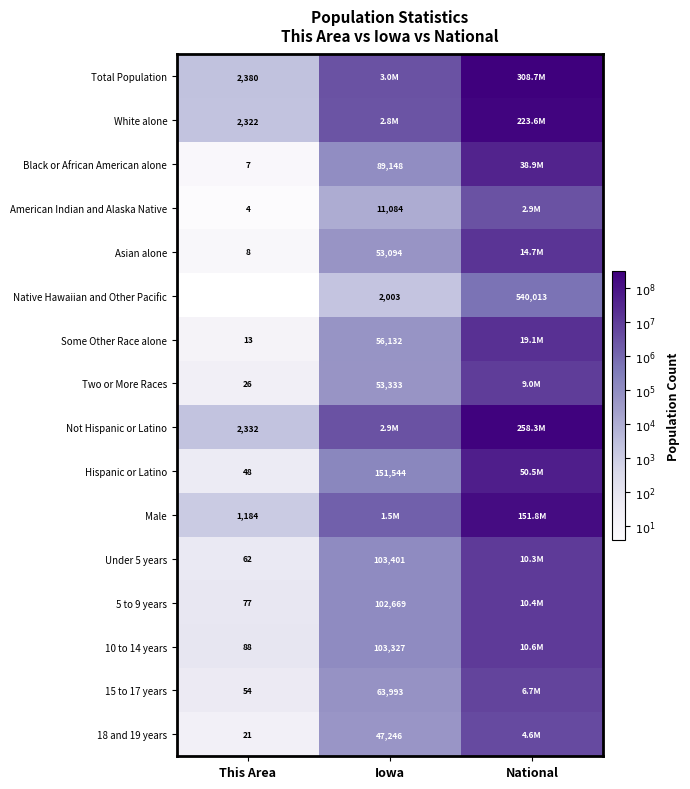

Is the value of 18 and 19 years at Iowa greater than the value of Not Hispanic or Latino at This Area?

Yes